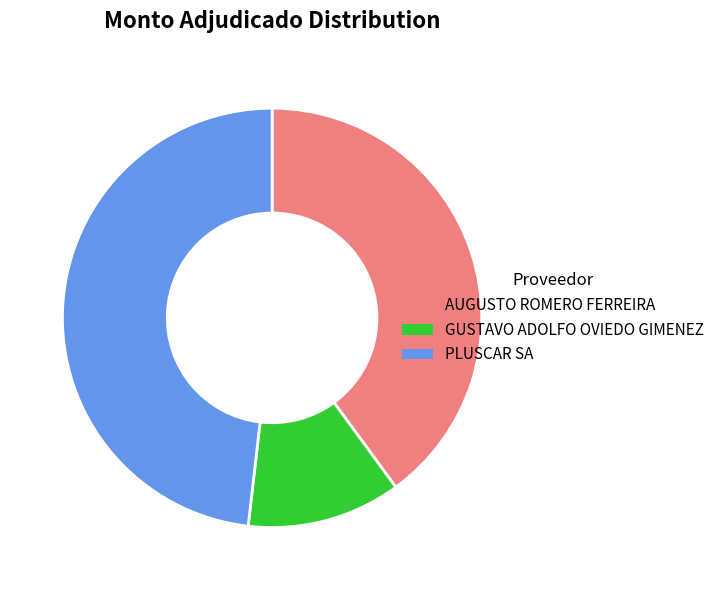

Is there a majority slice in this chart?

No